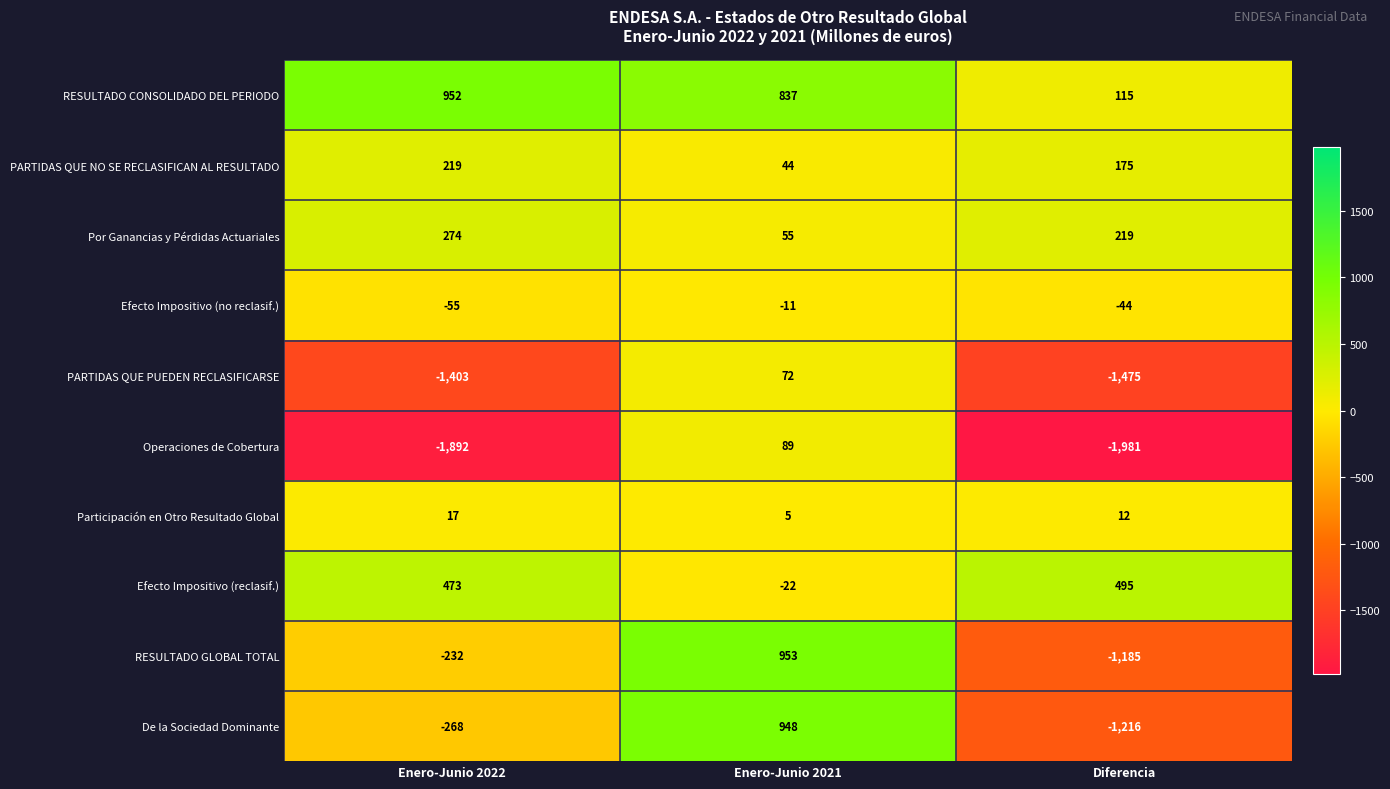

How many categories are shown in the chart?

3